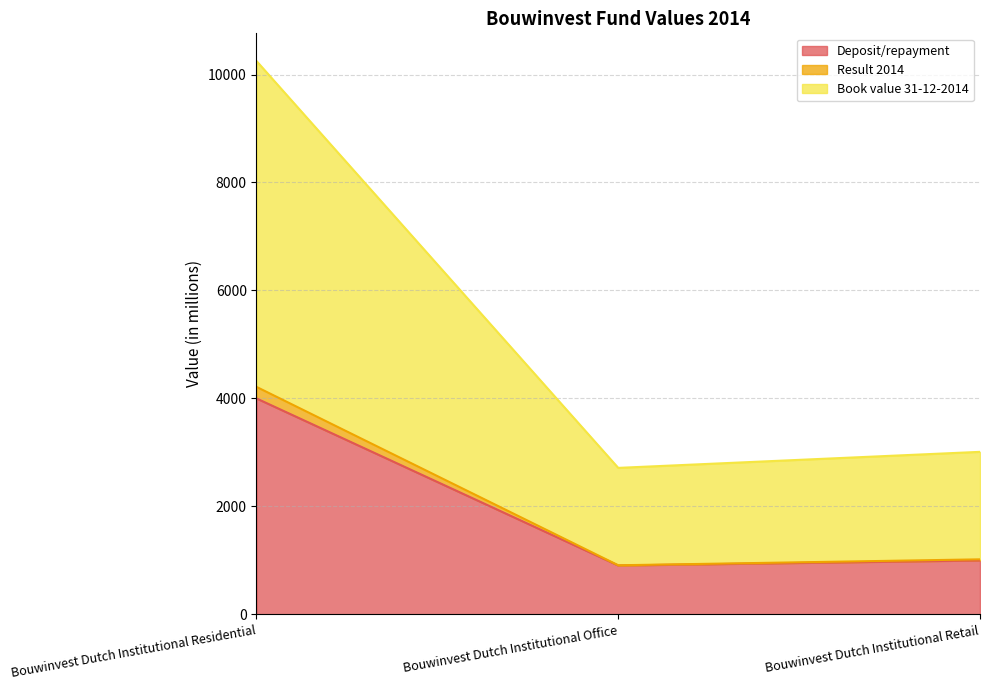

How many values in the Deposit/repayment series are below 1000?

1